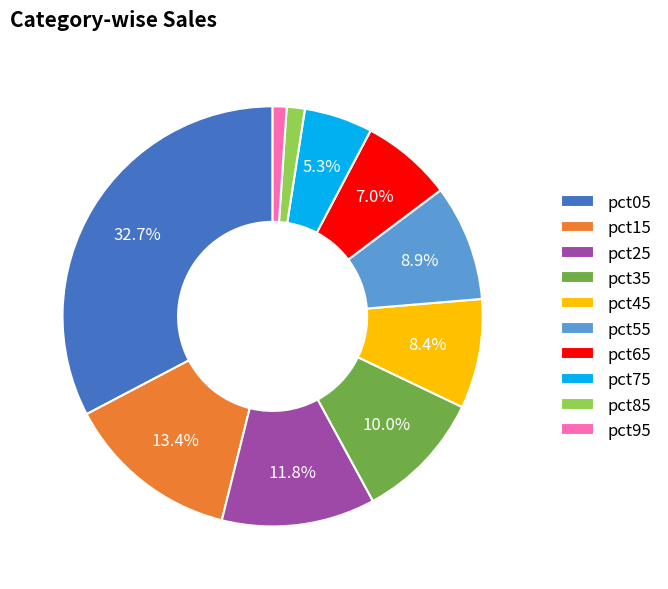

To the nearest percent, what is the difference between the pct85 and pct15 slice percentages?

12%